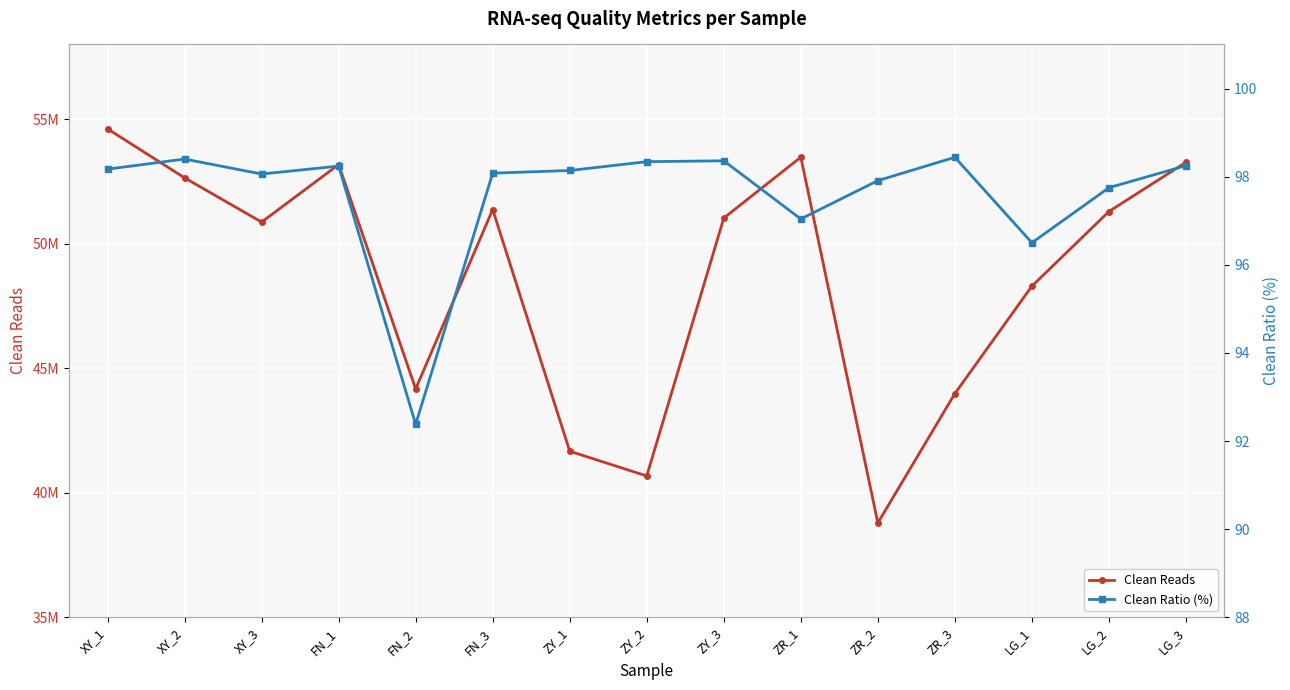

What is the spread (max minus min) of values at XY_3?

50868783.9